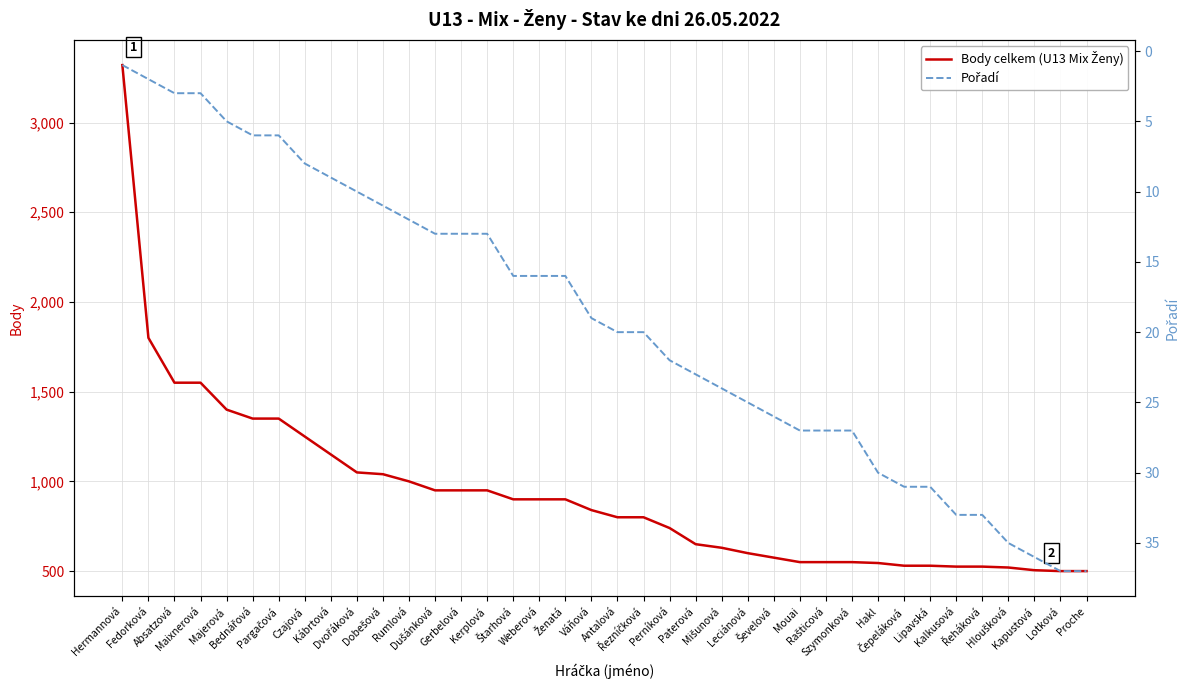

What is the value of the Pořadí point at the 32nd from the left?

31